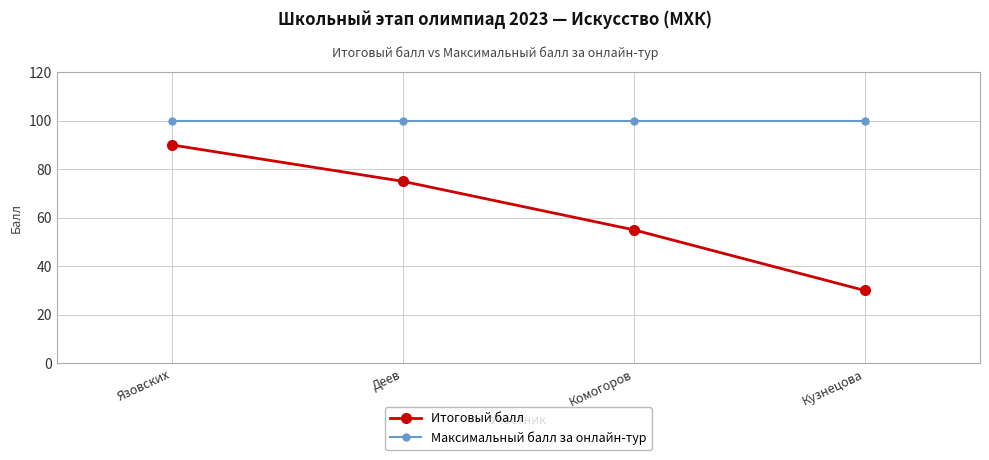

How many values in the Итоговый балл series are below 75?

2